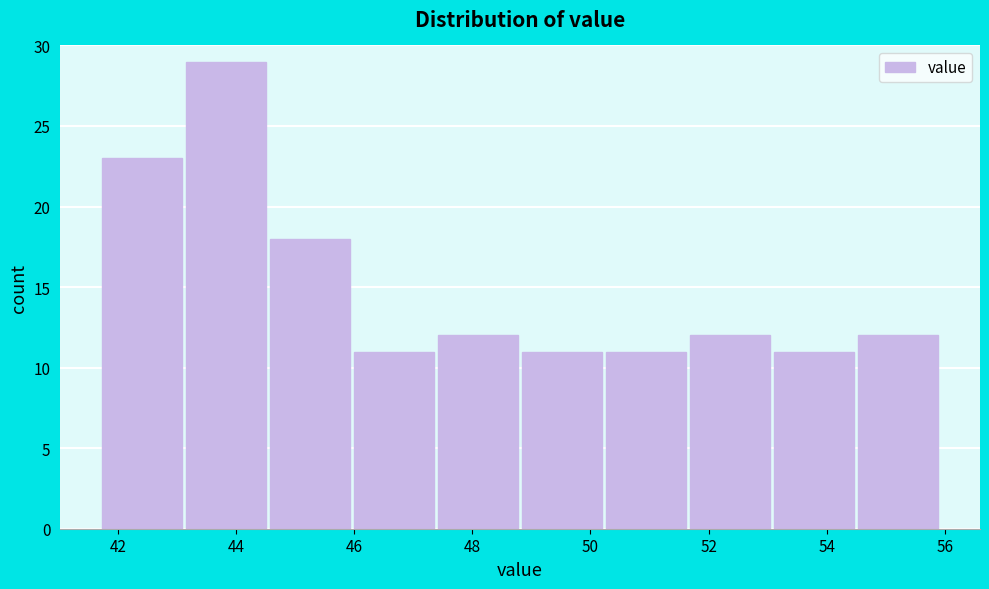

Reading left to right, list every bar in this chart as the range it spans on the x-axis followed by its height. Neither the bar edges nor the heights are printed on the chart, so give them approximately, as read against the axes.

41.8 to 43.2: 23
43.2 to 44.6: 29
44.6 to 46.0: 18
46.0 to 47.4: 11
47.4 to 48.8: 12
48.8 to 50.2: 11
50.2 to 51.6: 11
51.6 to 53.0: 12
53.0 to 54.4: 11
54.4 to 56.0: 12